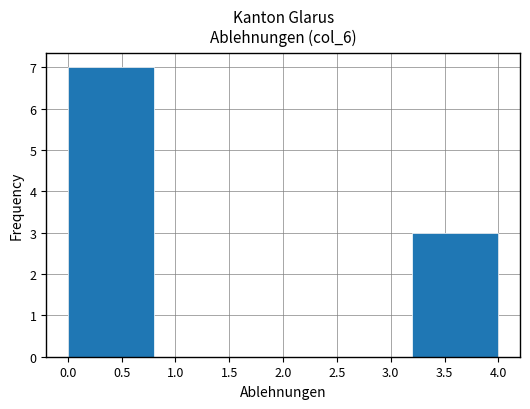

Over which range of the x-axis is the bar tallest?

0.0 to 0.8